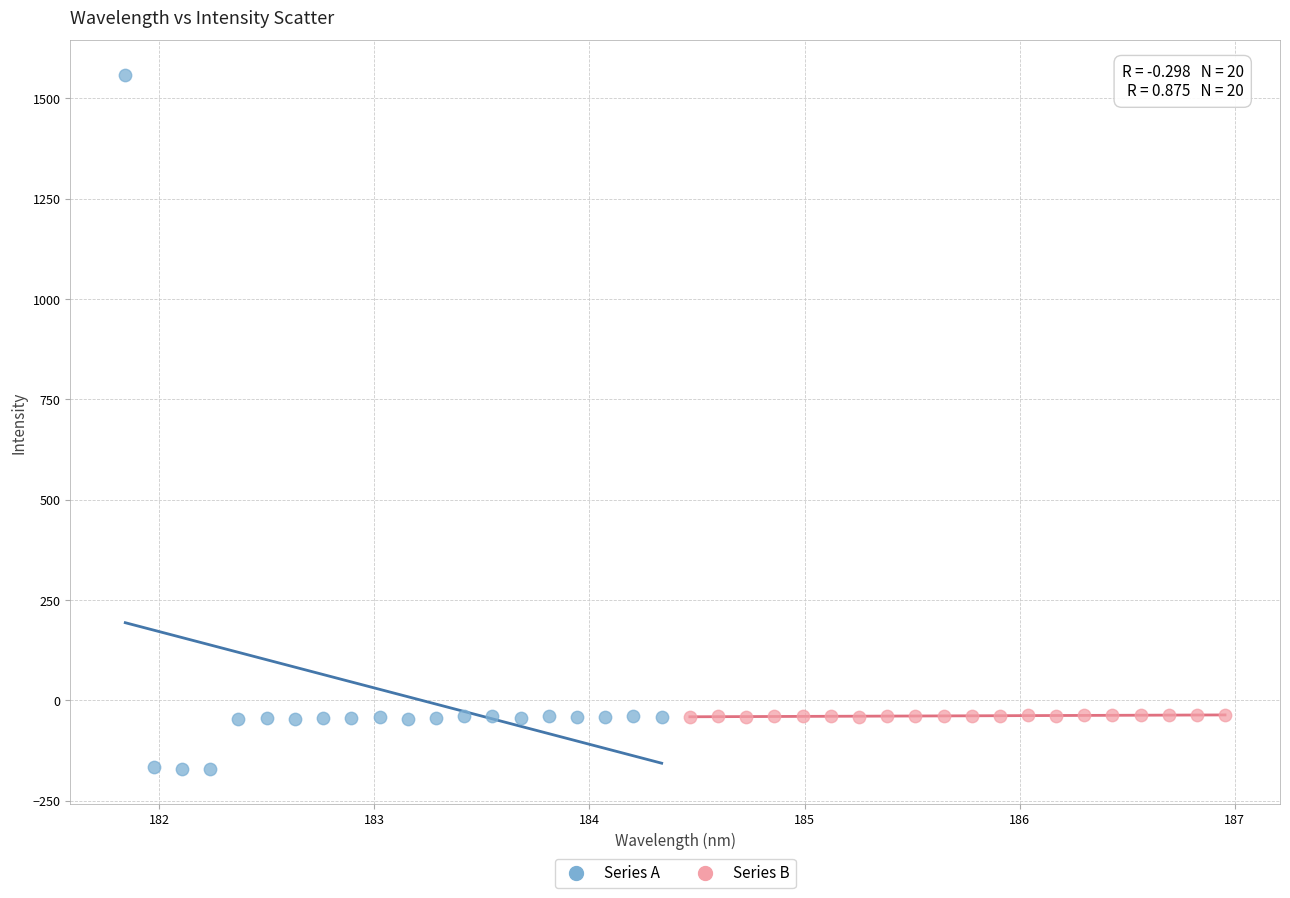

Which series contains the highest Y value?

Series A